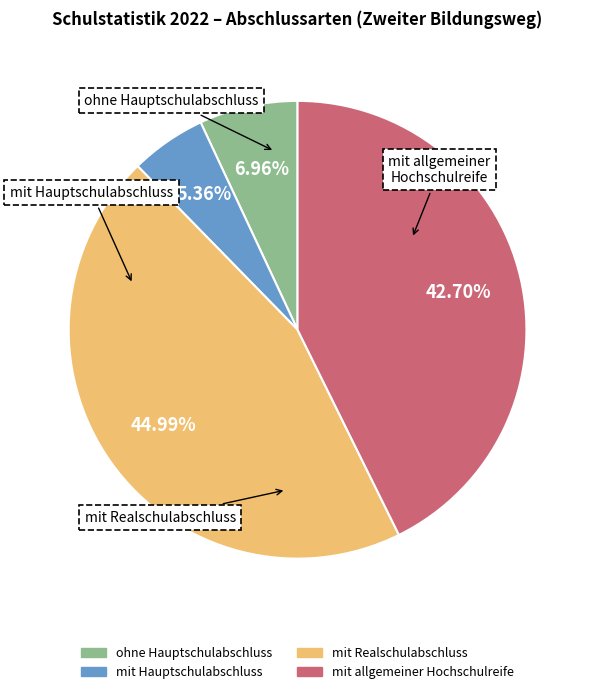

To the nearest percent, what is the combined percentage of mit allgemeiner Hochschulreife and mit Hauptschulabschluss?

48%